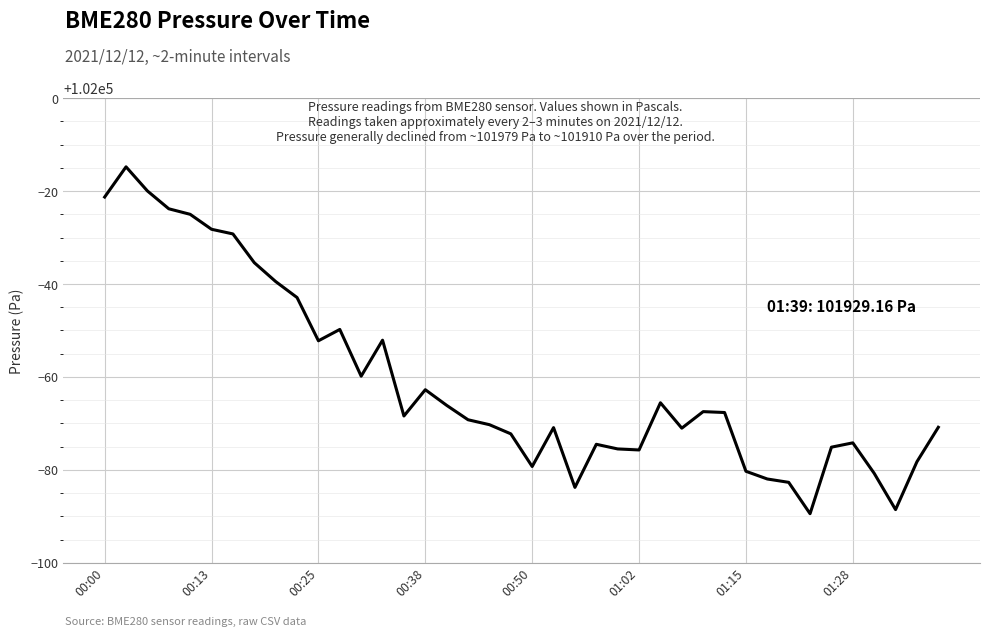

True or false: the data has more than 1 interior local peaks.

True